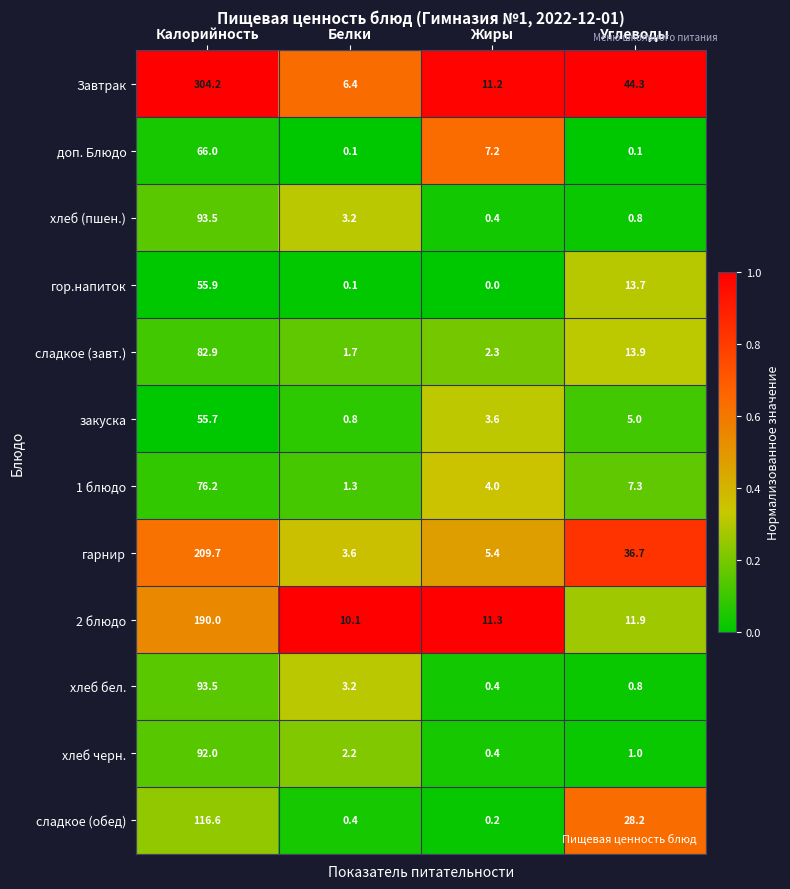

What is the average value of the доп. Блюдо series?

18.4